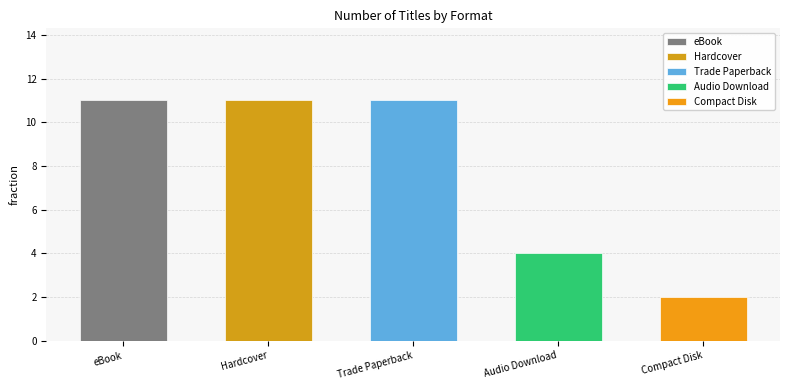

The chart shows a value of 11 at Trade Paperback. True or false?

True